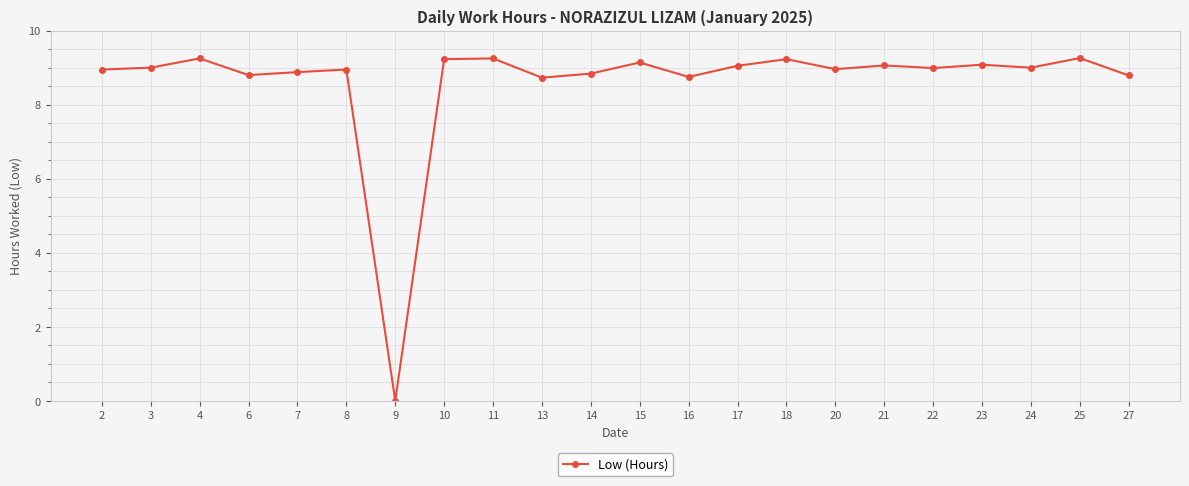

Where is the data nearest to the value 4?

9